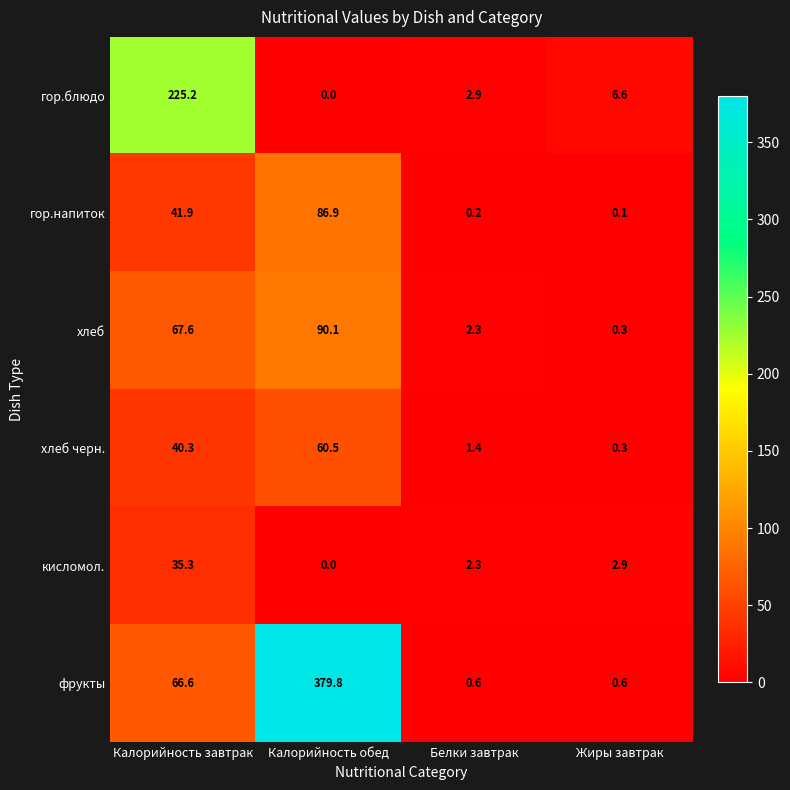

Which series has the largest range (max minus min)?

фрукты